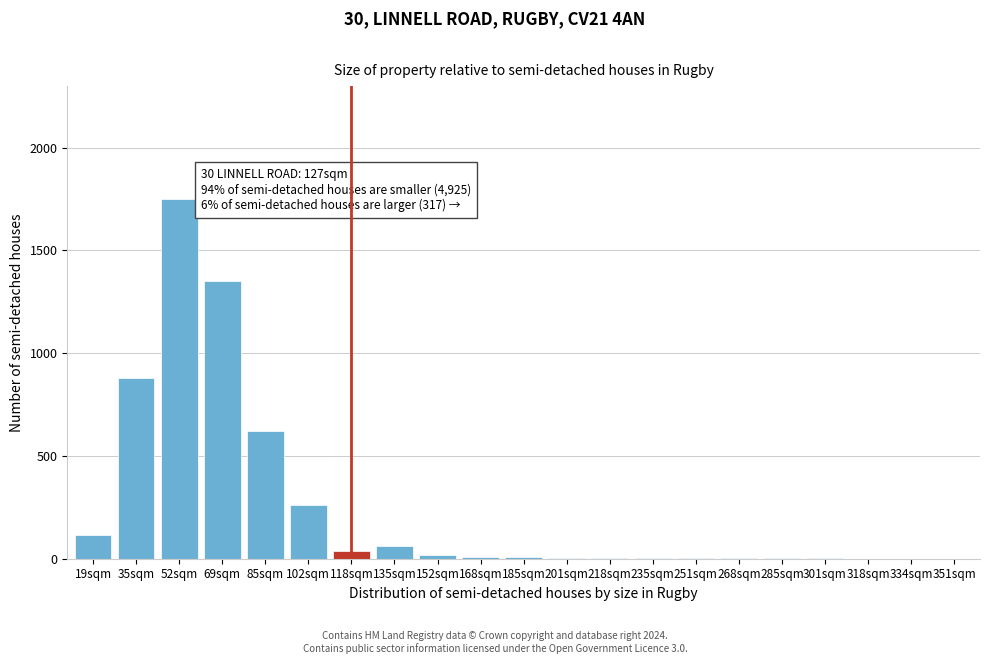

True or false: the data shows 1350 at 69sqm.

True